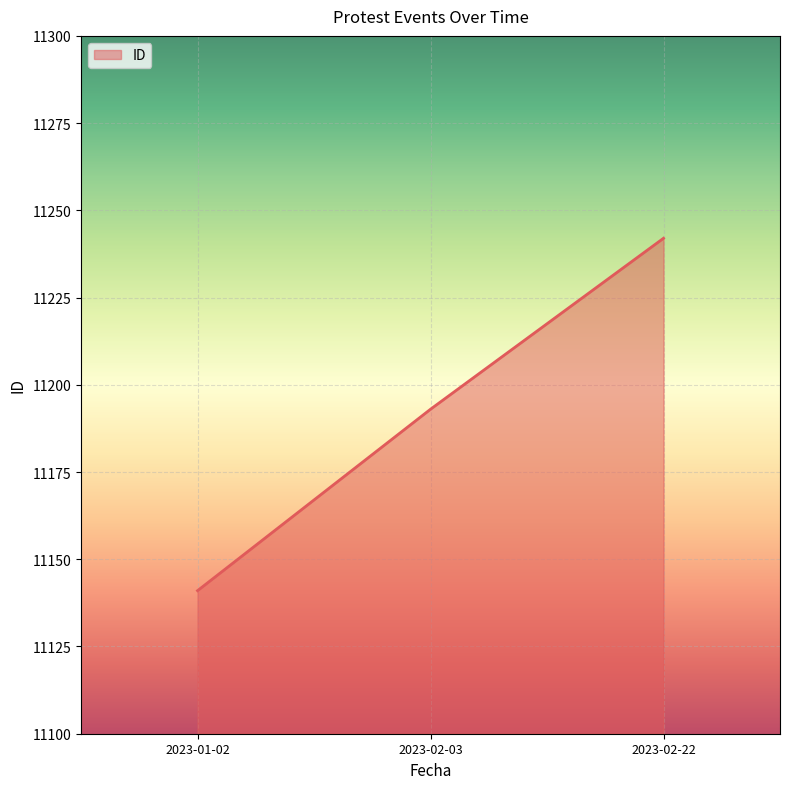

The chart shows a value of 2504 at 2023-02-22. True or false?

False